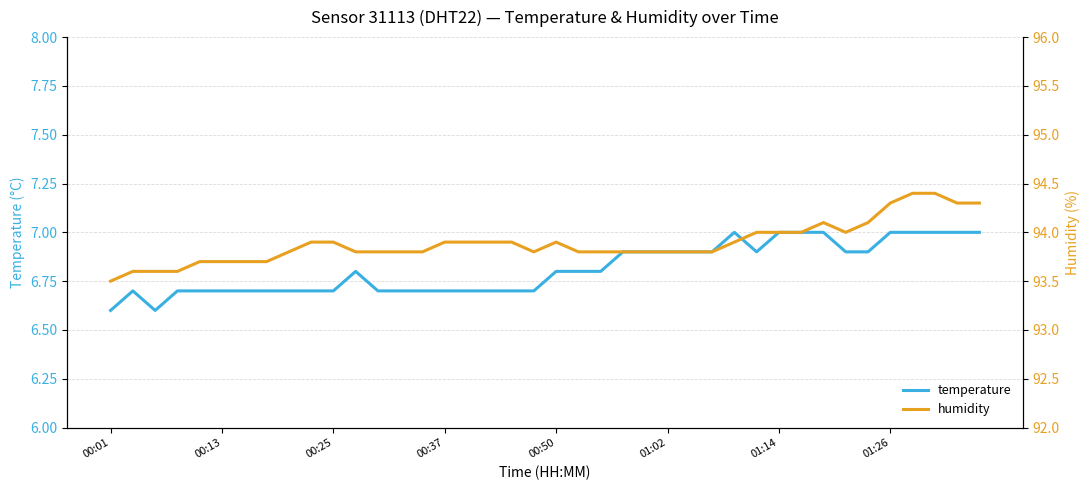

What is the average value of the temperature series?

6.8